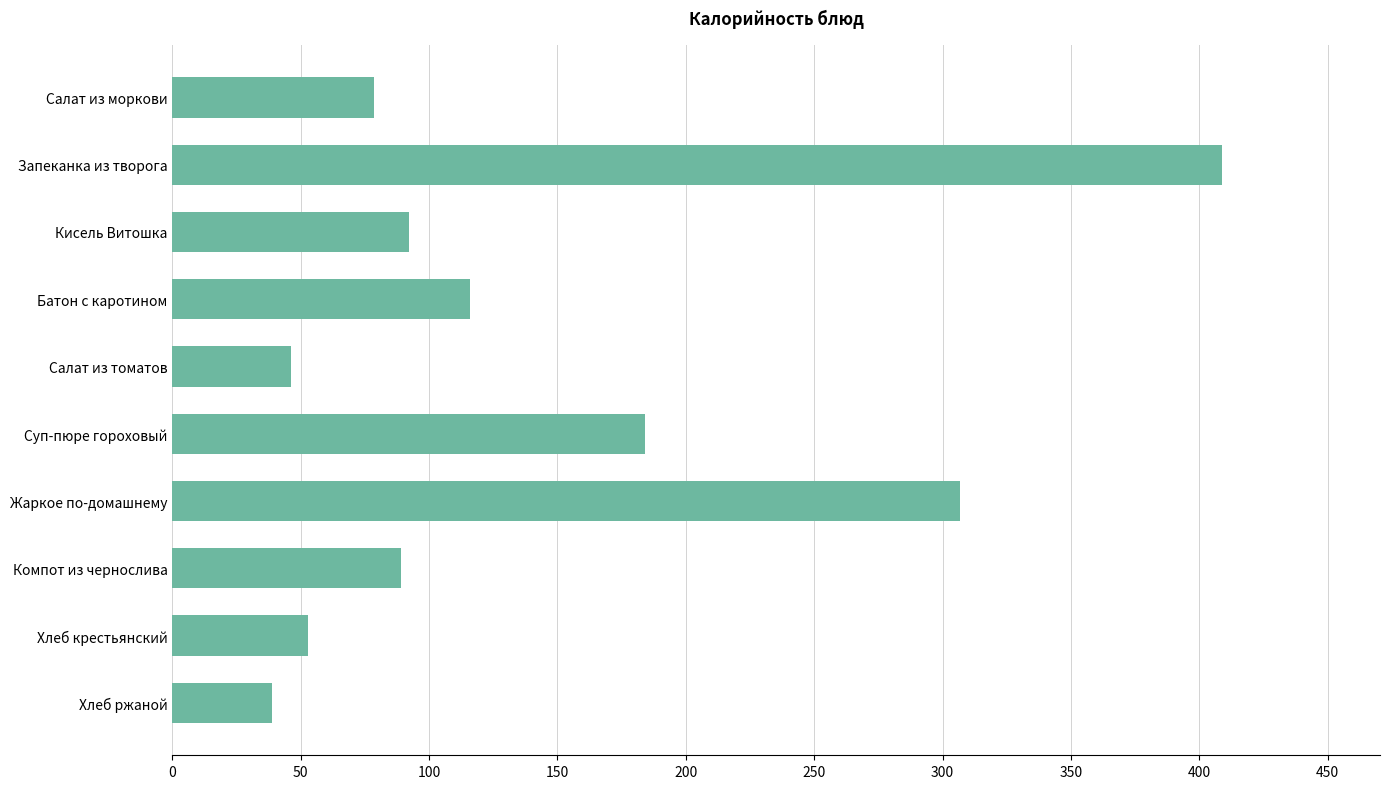

Approximately how many times larger is the value at Кисель Витошка compared to Хлеб ржаной?

2.4